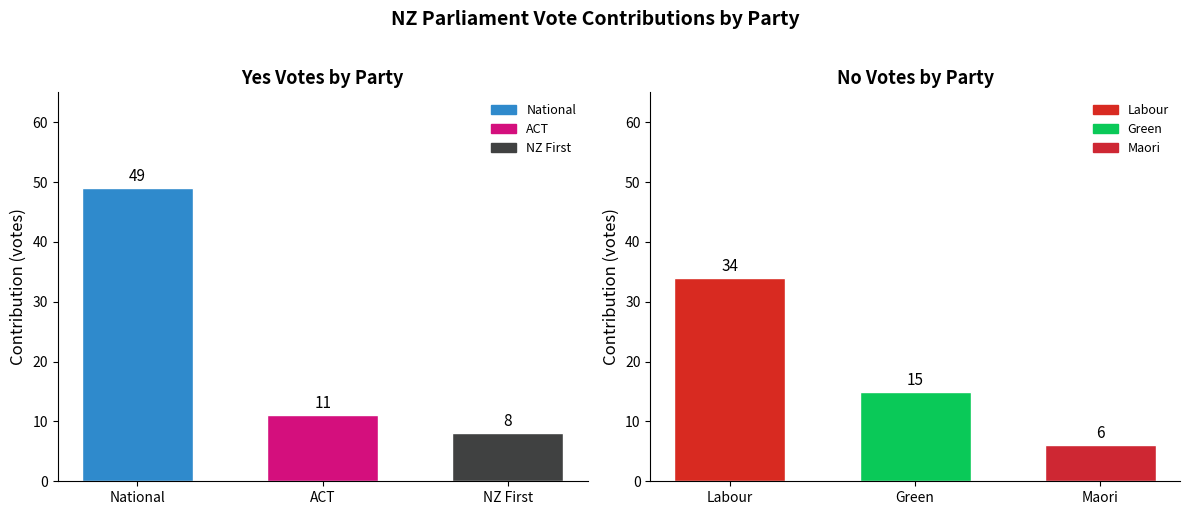

At which label is Yes closest to 28?

ACT